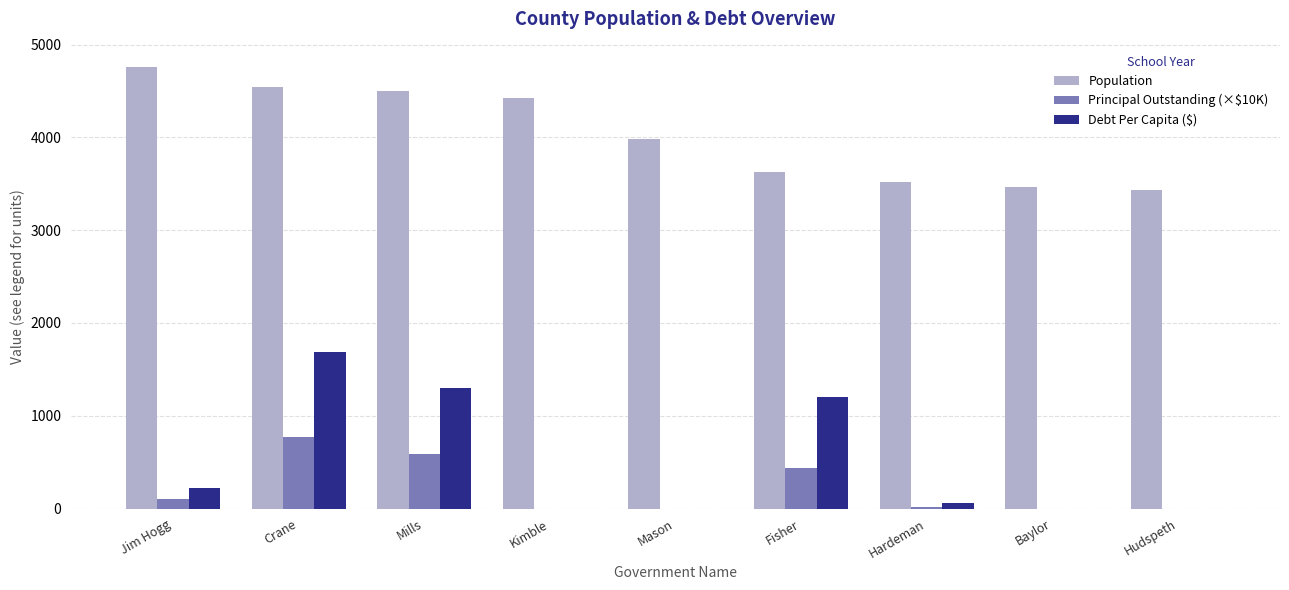

Count the number of data series in this chart.

3